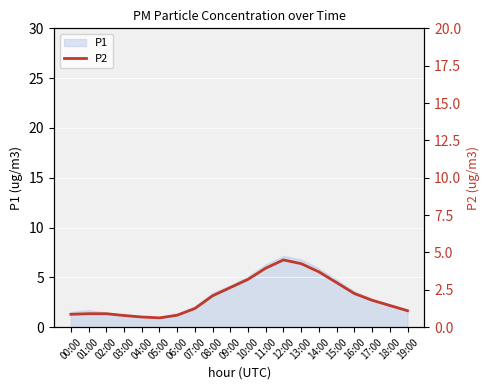

Reading left to right, extract all data points from this chart.

00:00=0.9	01:00=0.9	02:00=0.9	03:00=0.8	04:00=0.7	05:00=0.6	06:00=0.8	07:00=1.2	08:00=2.1	09:00=2.6	10:00=3.2	11:00=4.0	12:00=4.5	13:00=4.2	14:00=3.7	15:00=3.0	16:00=2.2	17:00=1.8	18:00=1.4	19:00=1.1